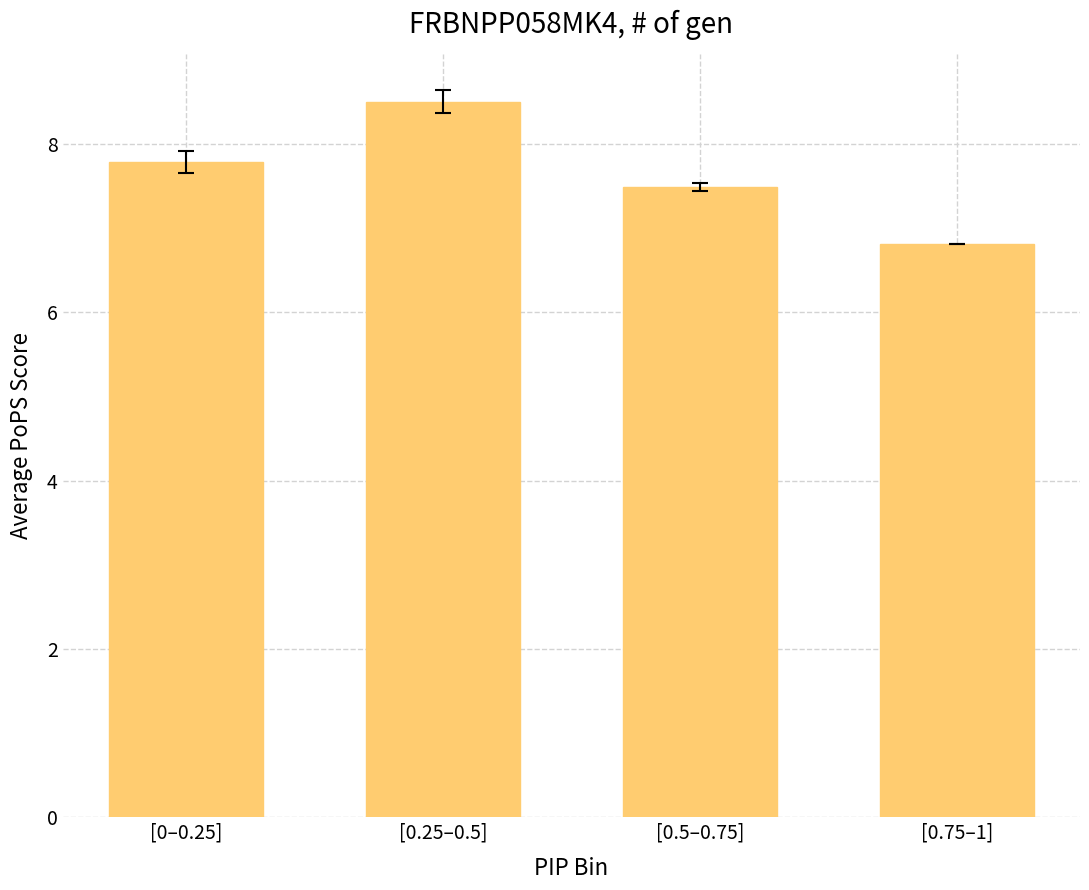

Where is the data nearest to the value 7?

[0.75–1]